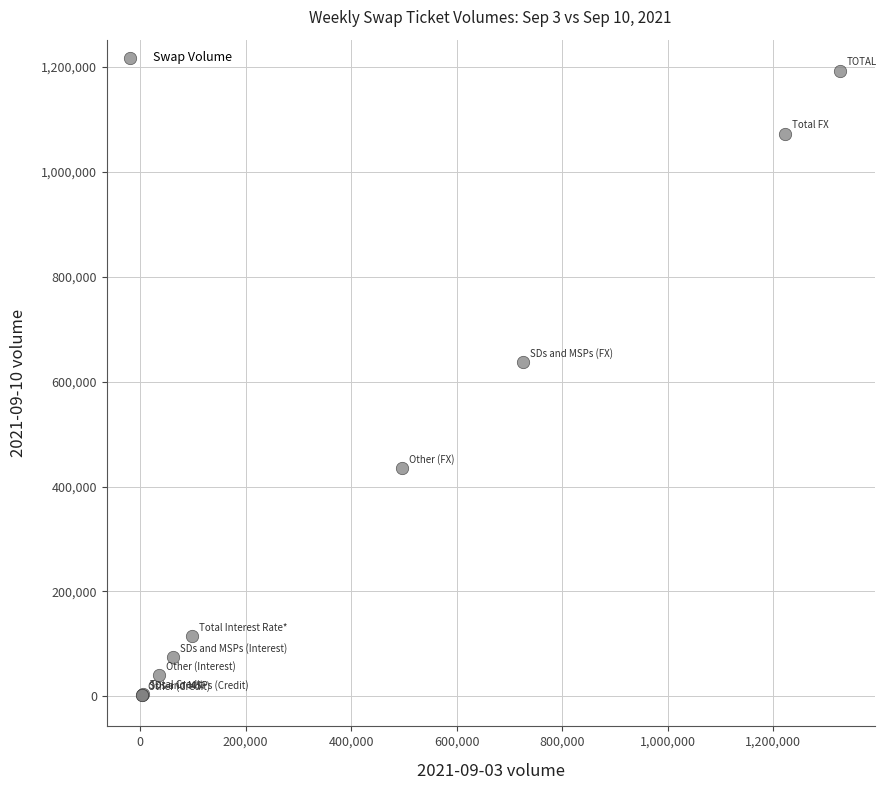

What Y value in the scatter plot is closest to 597236?

636765